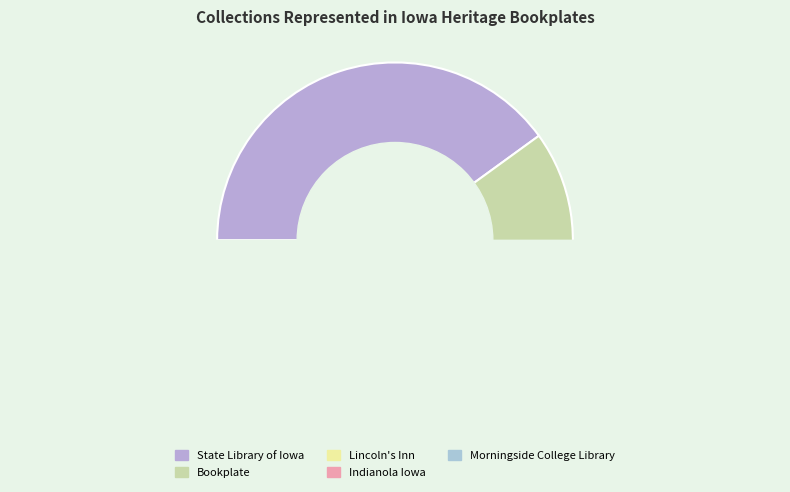

How many segments does this pie chart have?

5